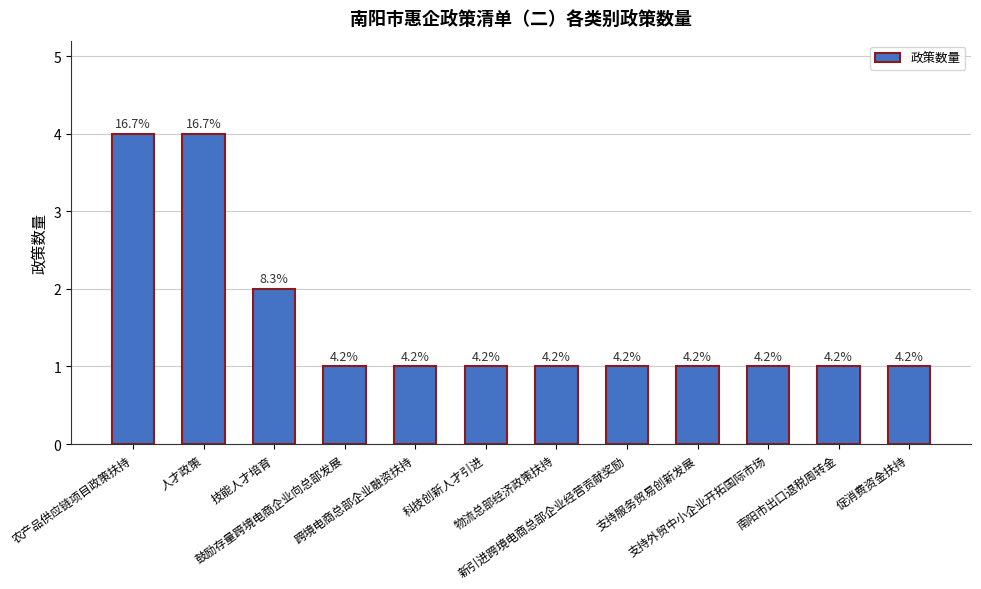

How many bars are there in total?

12